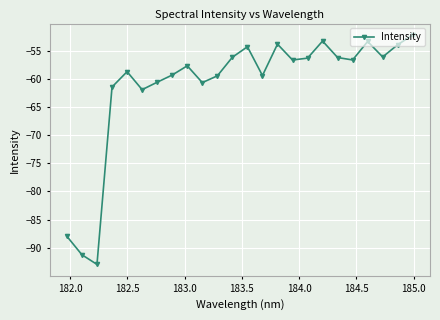

True or false: there are more than 0 points higher than both neighbors.

True